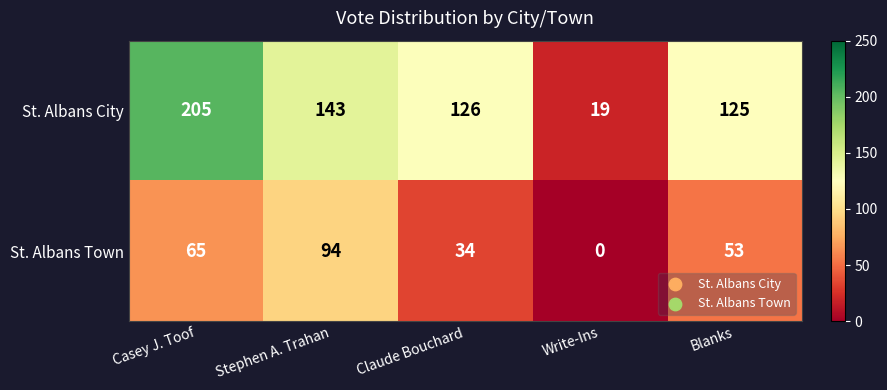

At which category is the sum across all series the highest?

Casey J. Toof